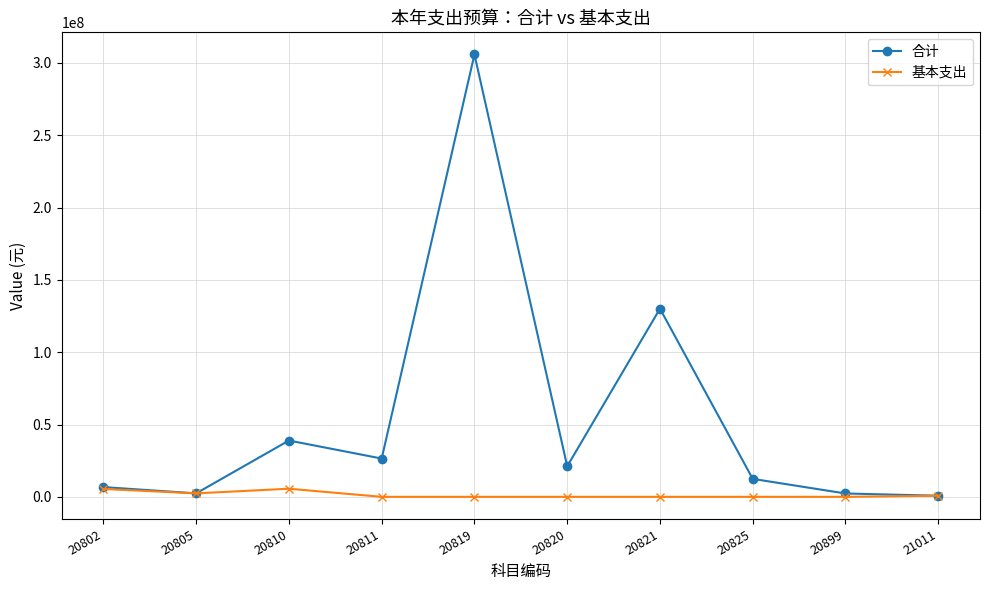

Which series has the widest spread of values?

合计